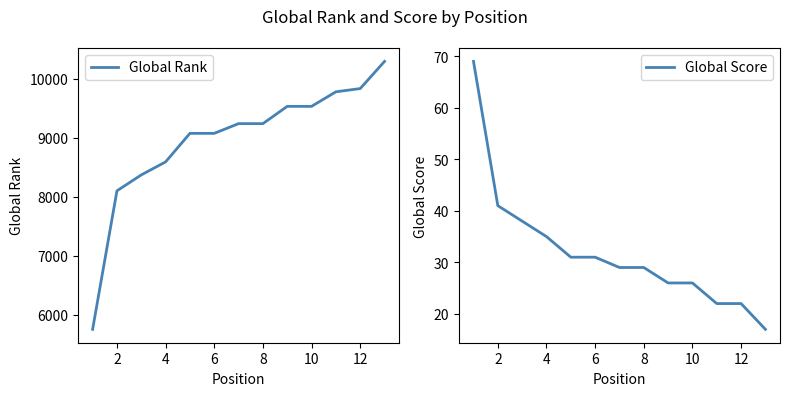

The Global Score series shows 38 at 12. True or false?

False